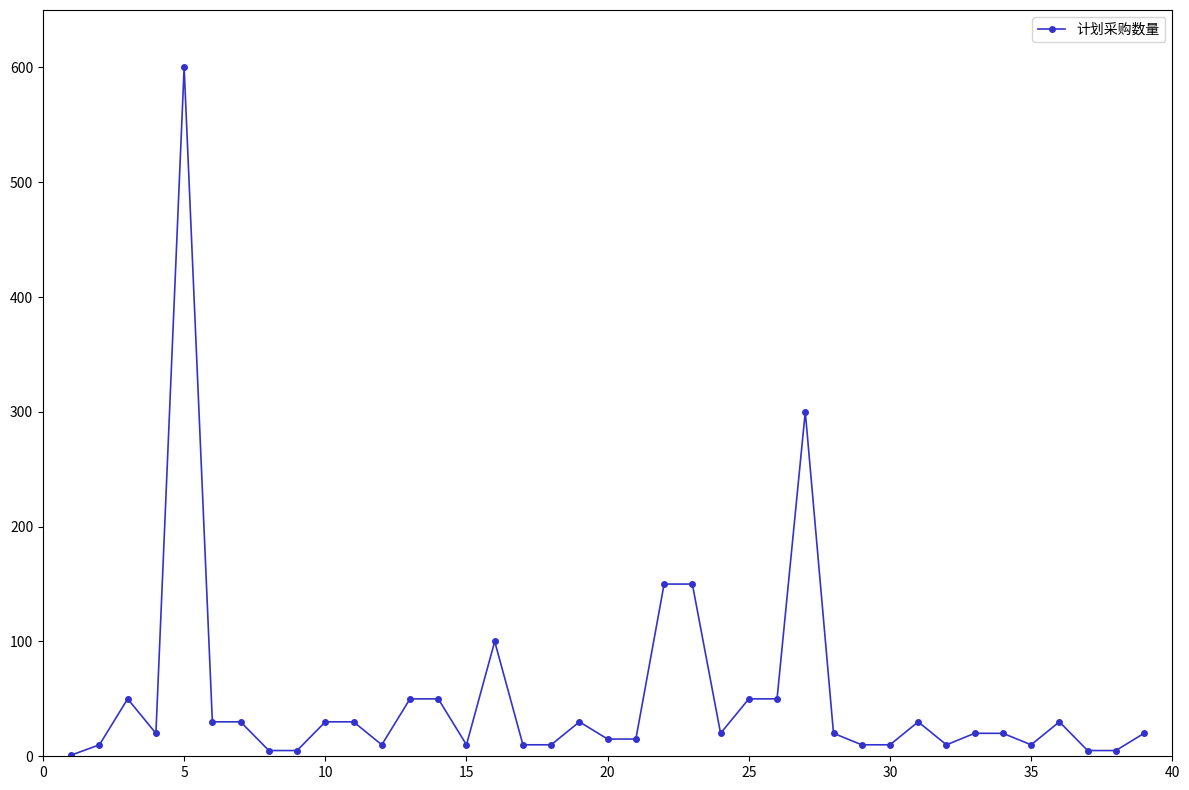

What is the greatest value displayed?

600